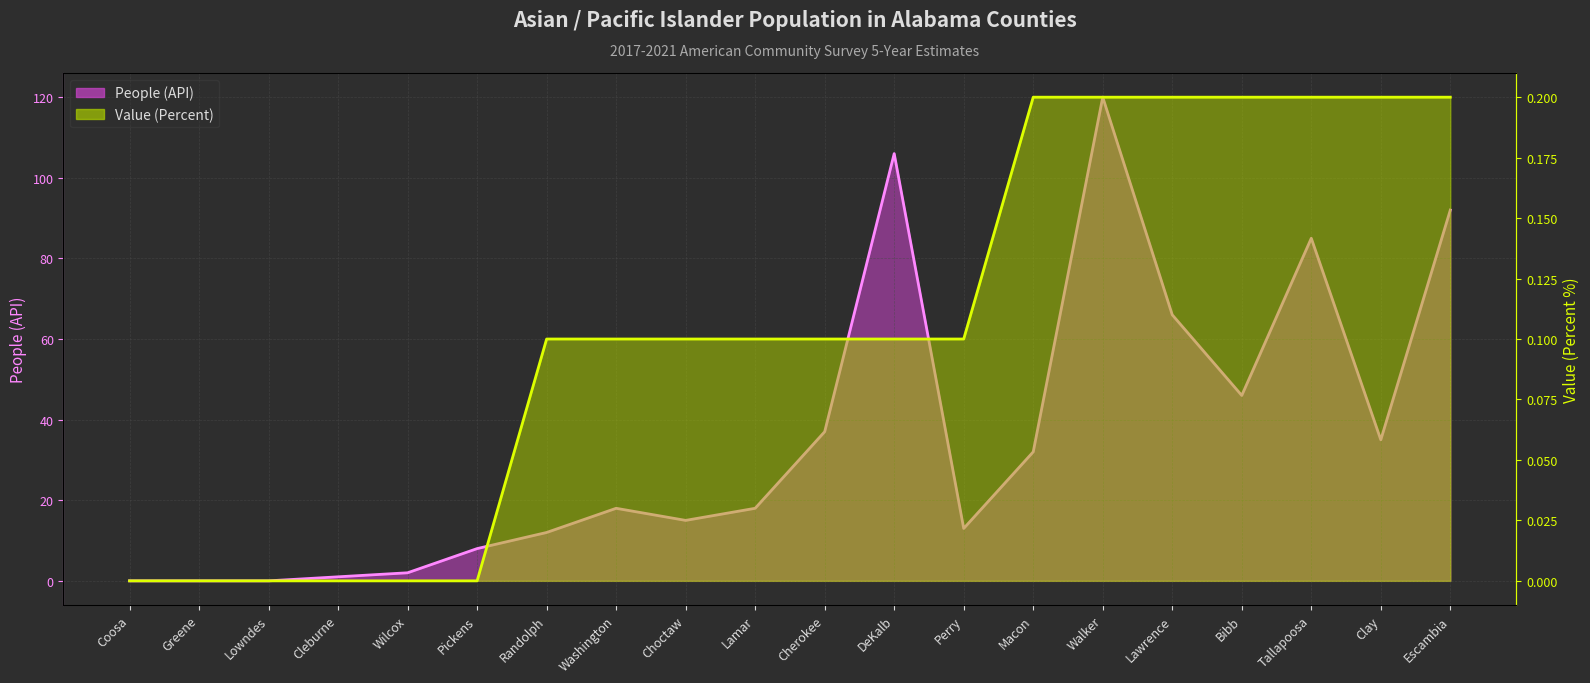

Which series has the largest range (max minus min)?

People (API) trend